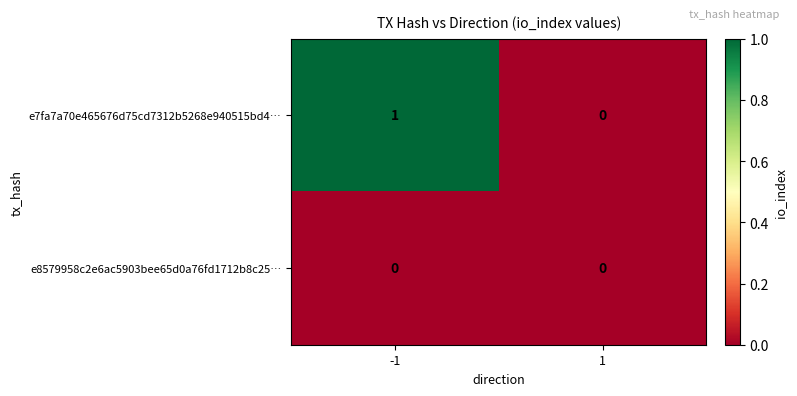

The e8579958c2e6ac5903bee65d0a76fd1712b8c25… series shows 0 at 1. True or false?

True